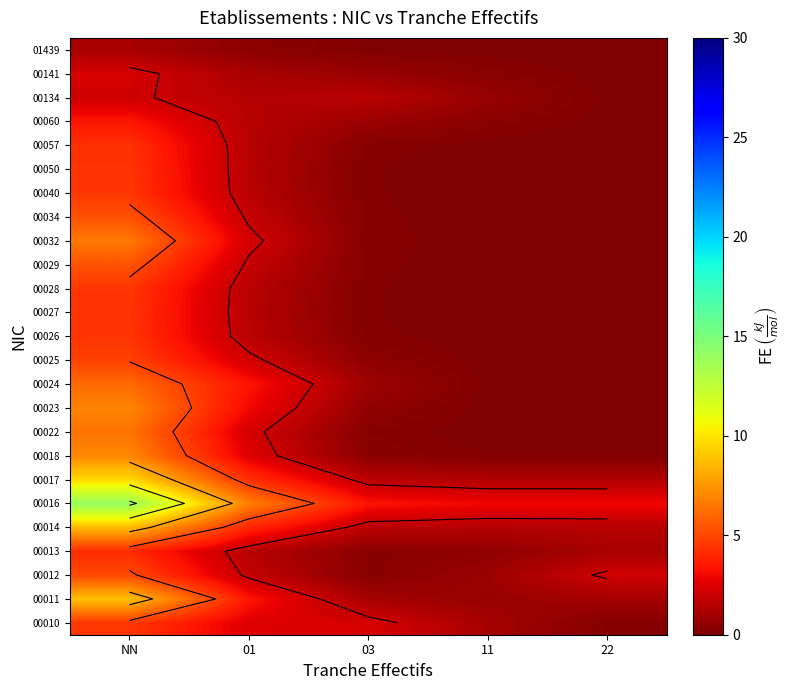

List the labels in order of 00040 value, largest first.

NN, 01, 03, 11, 22